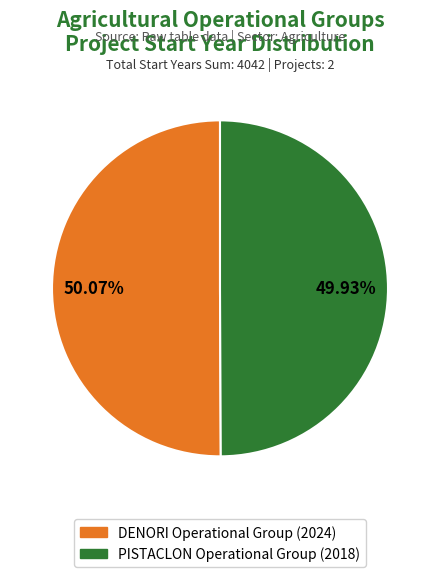

Do DENORI Operational Group and PISTACLON Operational Group together represent more than half of the pie?

Yes